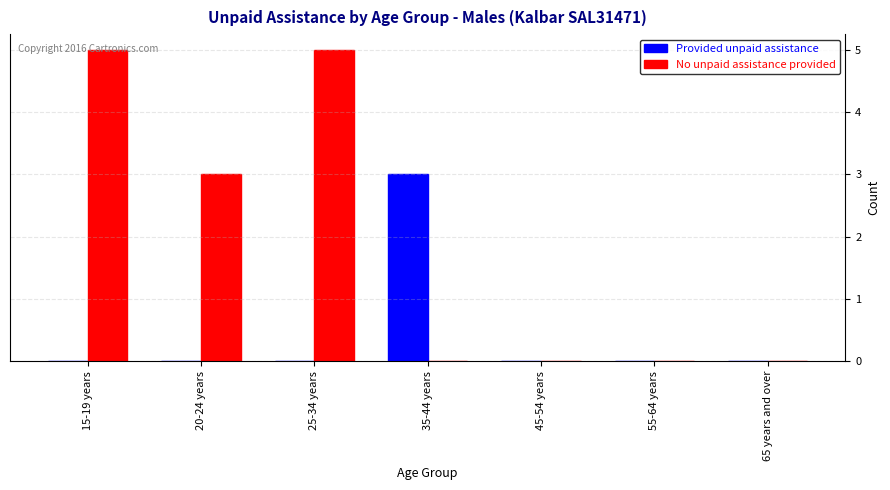

What is the total value across all series at 15-19 years?

5